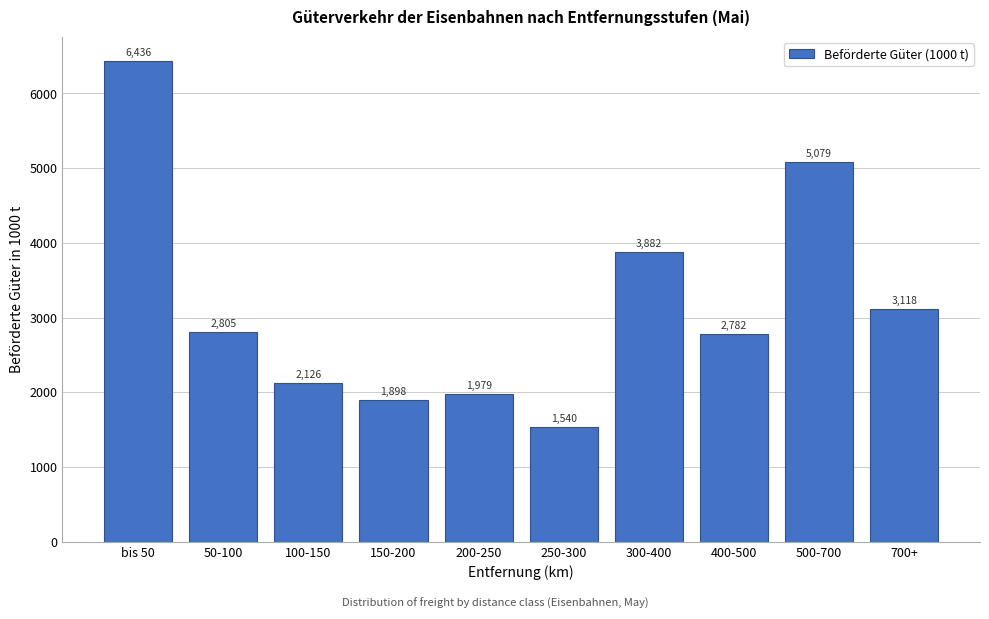

Approximately how many times larger is the value at 150-200 compared to 400-500?

0.7